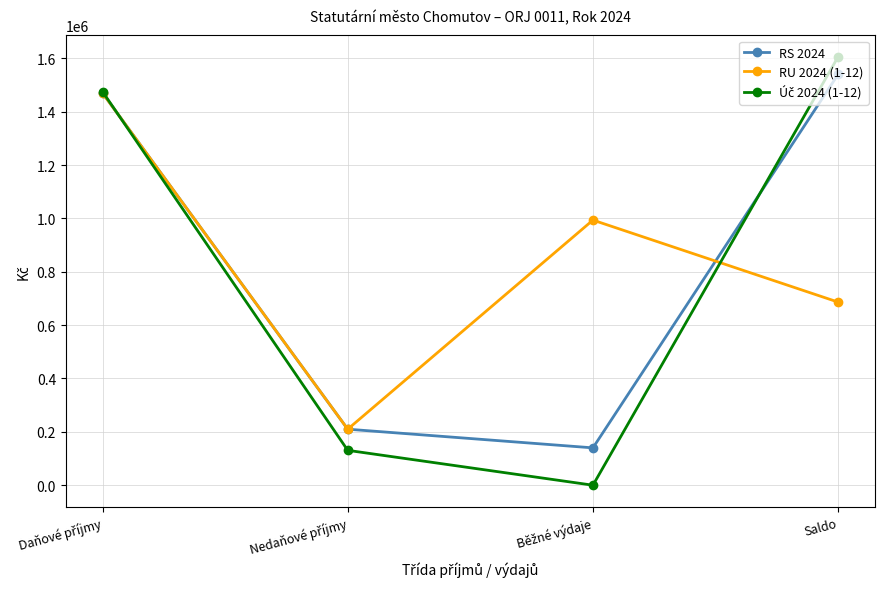

The value of RS 2024 at Saldo is 1540000. True or false?

True